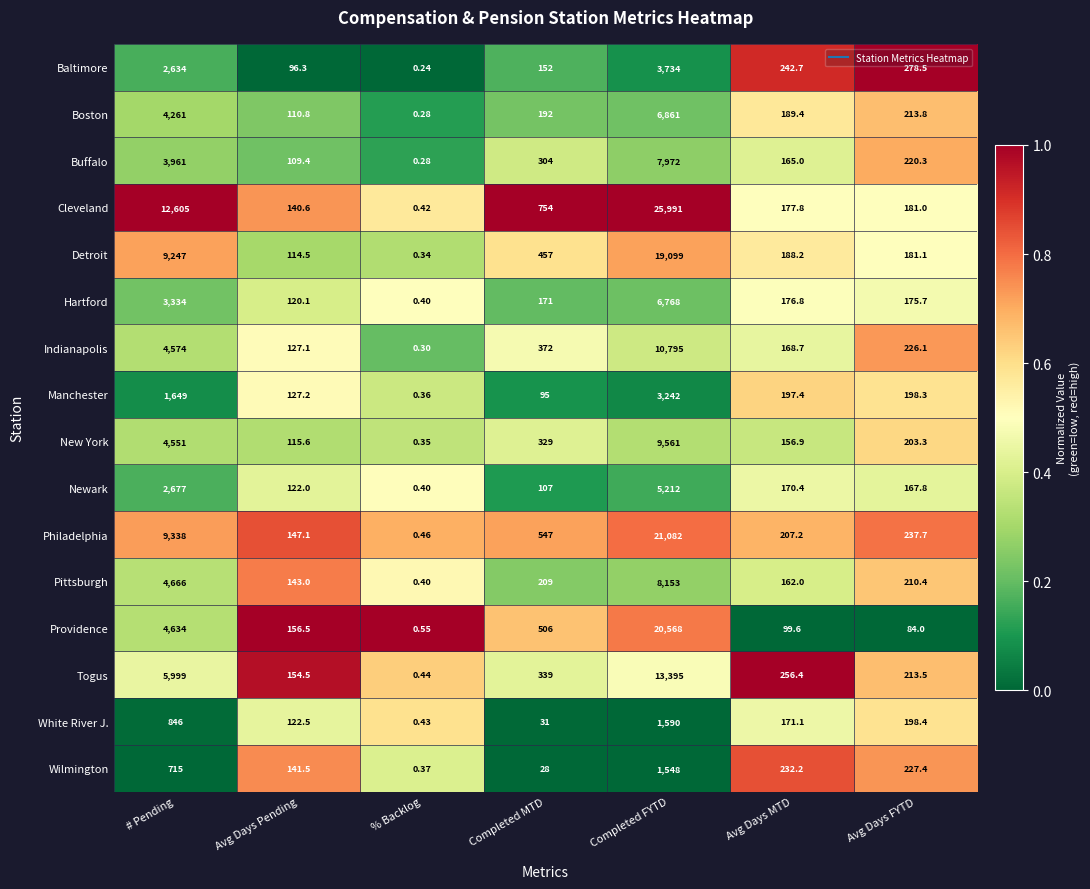

Rank the categories by Providence value from highest to lowest.

Completed FYTD, # Pending, Completed MTD, Avg Days Pending, Avg Days MTD, Avg Days FYTD, % Backlog